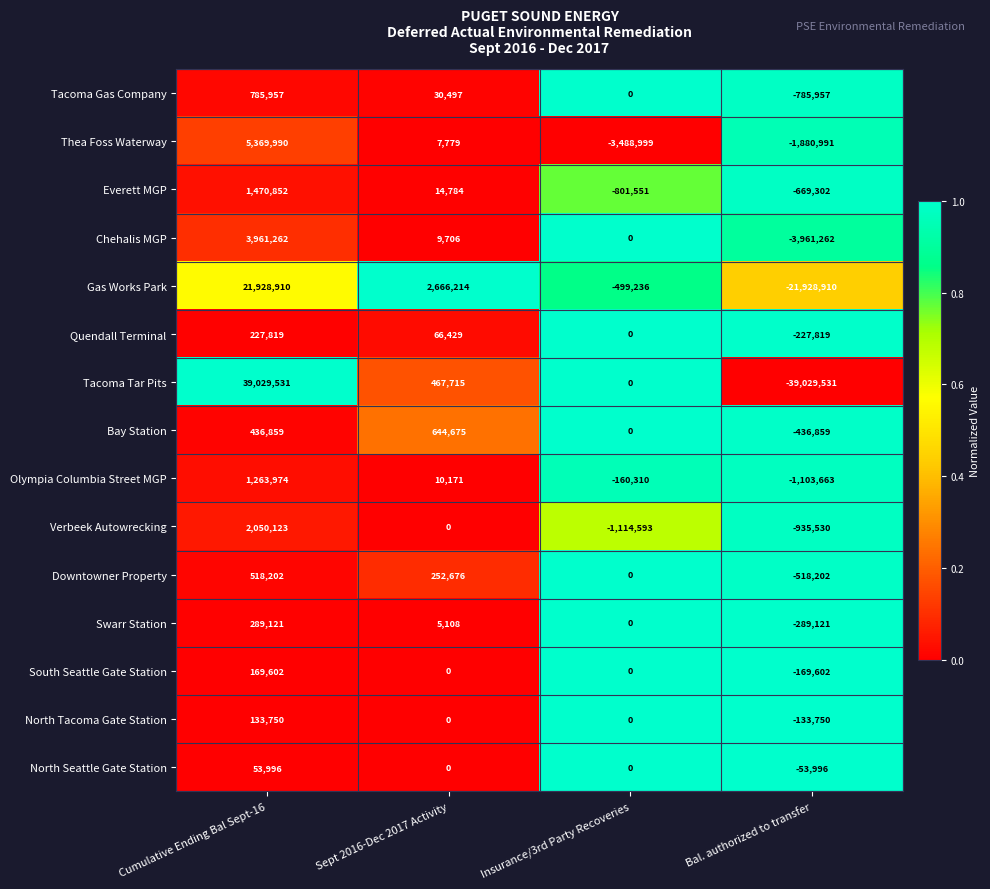

At which label does Gas Works Park first exceed 2666214?

Cumulative Ending Bal Sept-16